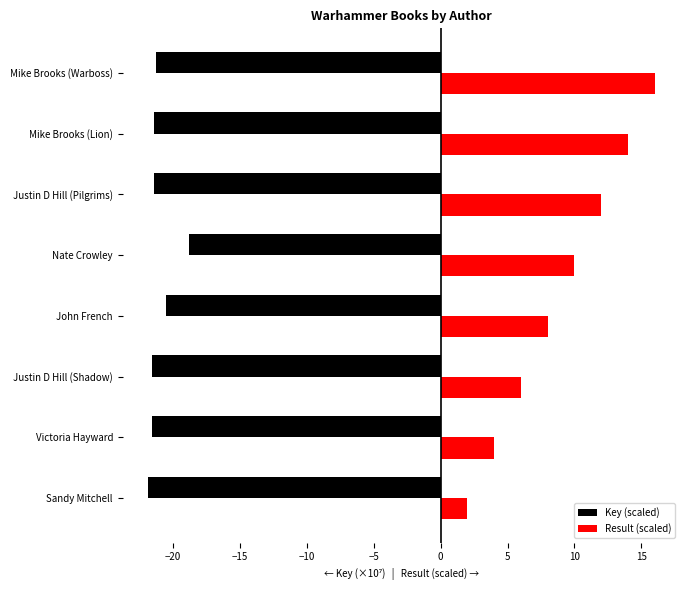

Rank the series by their average value, from highest to lowest.

Result (scaled), Key (scaled)